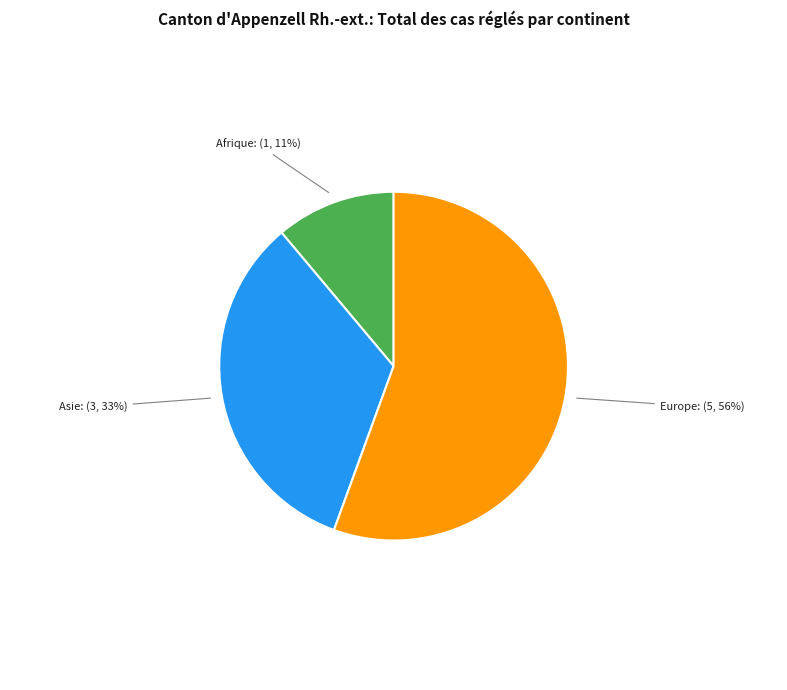

Do Europe and Afrique together represent more than half of the pie?

Yes